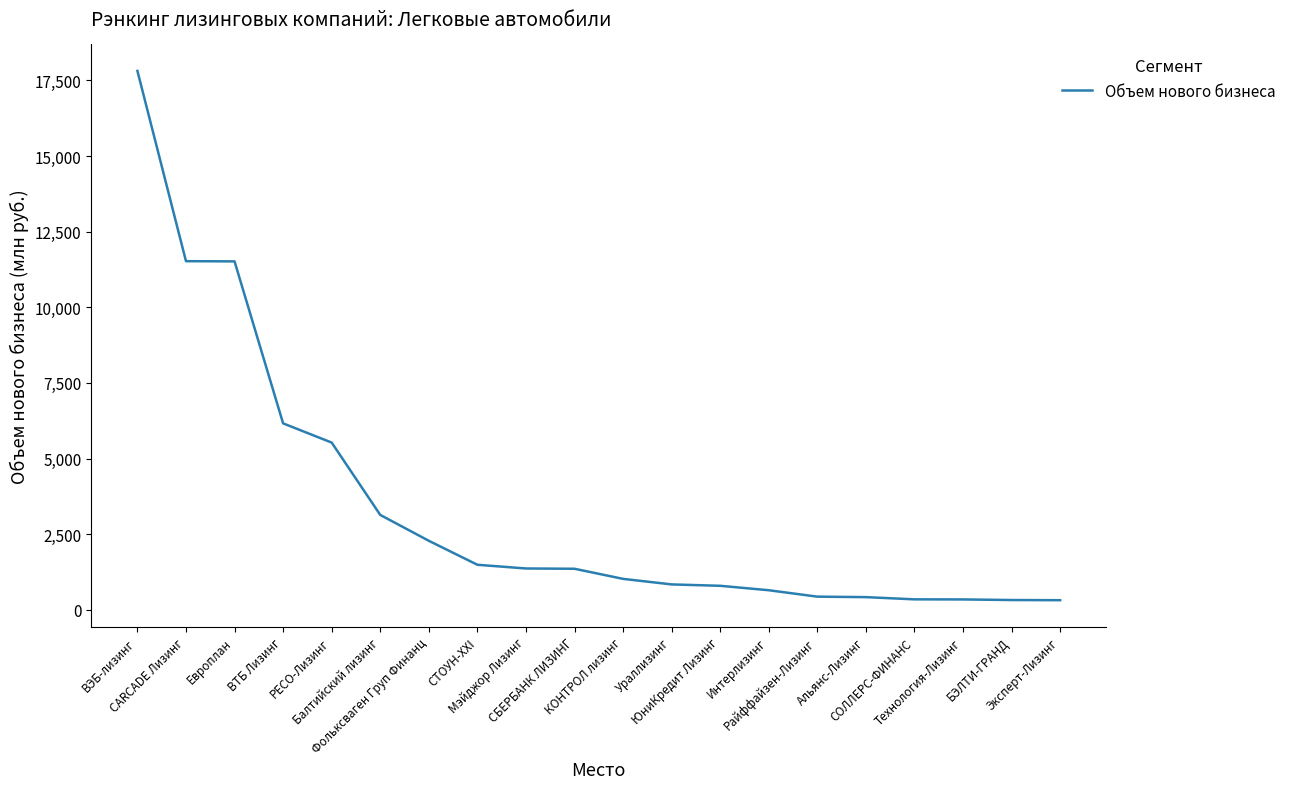

What is the change in value from Европлан to БЭЛТИ-ГРАНД?

-11196.6